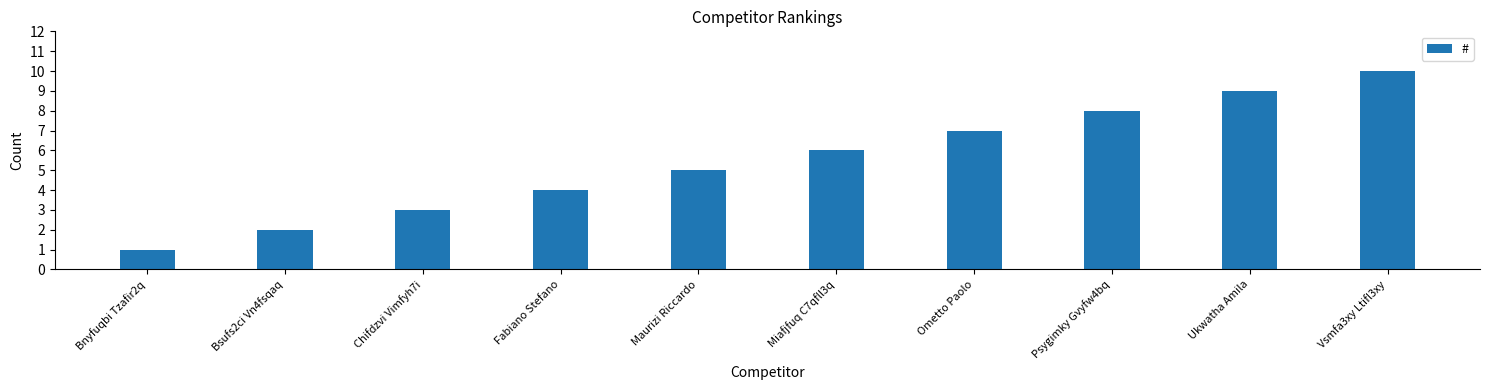

What is the greatest value displayed?

10